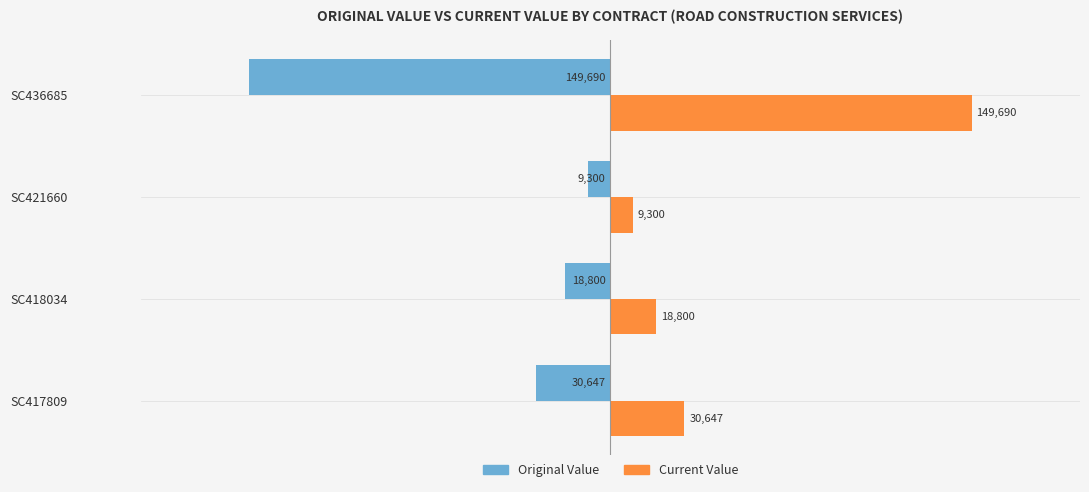

What is the difference between the highest and lowest values at SC418034?

37600.0